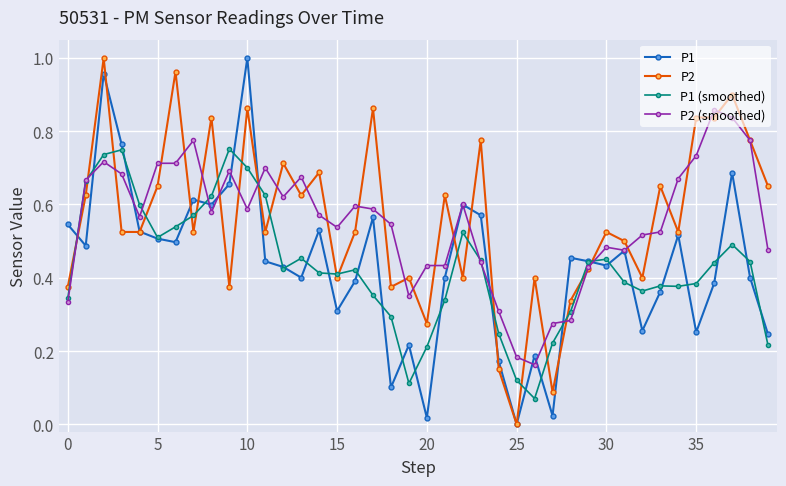

True or false: P1 has more than 2 interior local peaks.

True